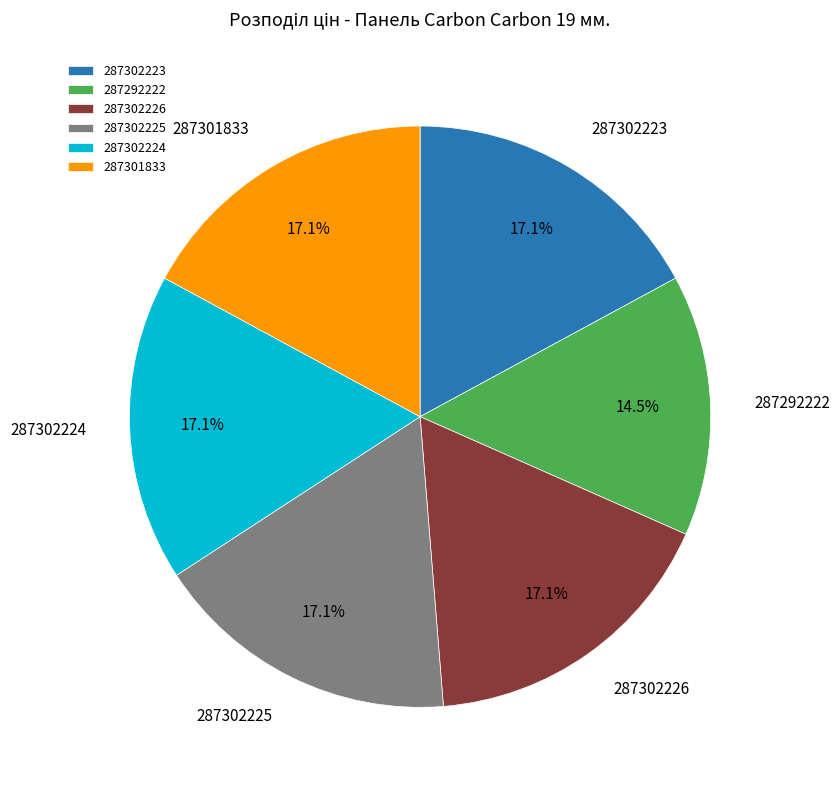

Is there any slice that represents more than half of the pie?

No